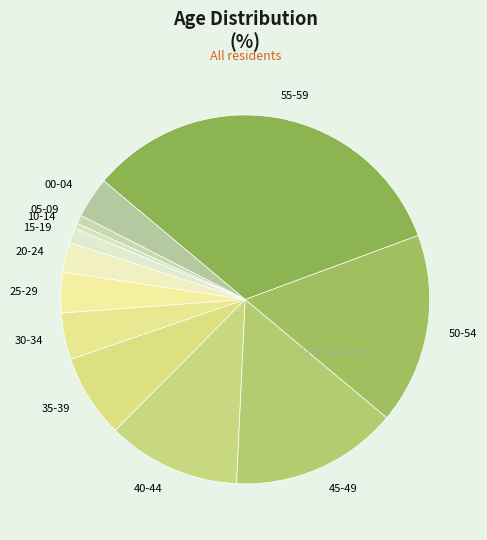

Is there any slice that represents more than half of the pie?

No